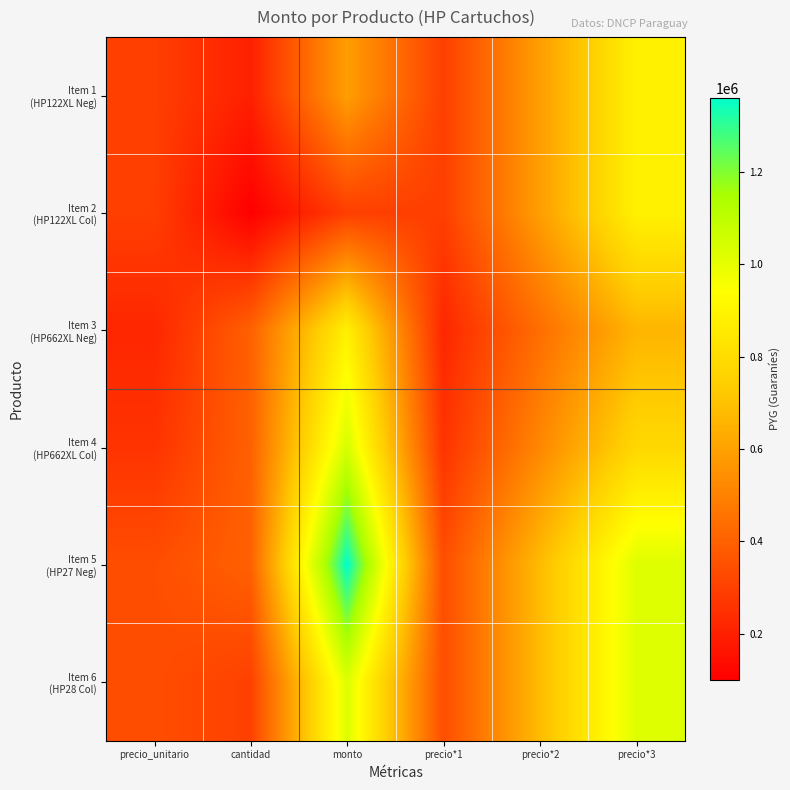

How many data points does each series have?

6